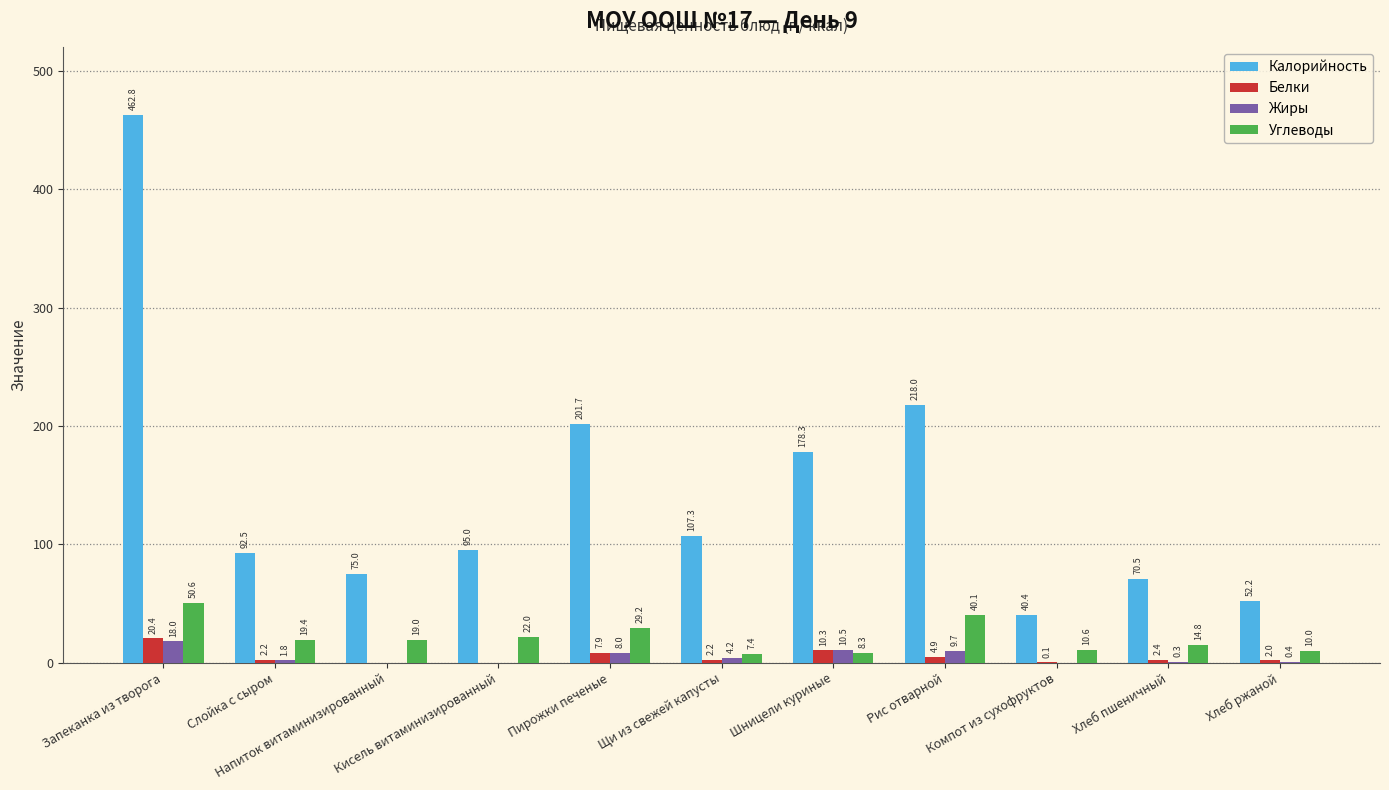

Which series has the largest total across all categories?

Калорийность